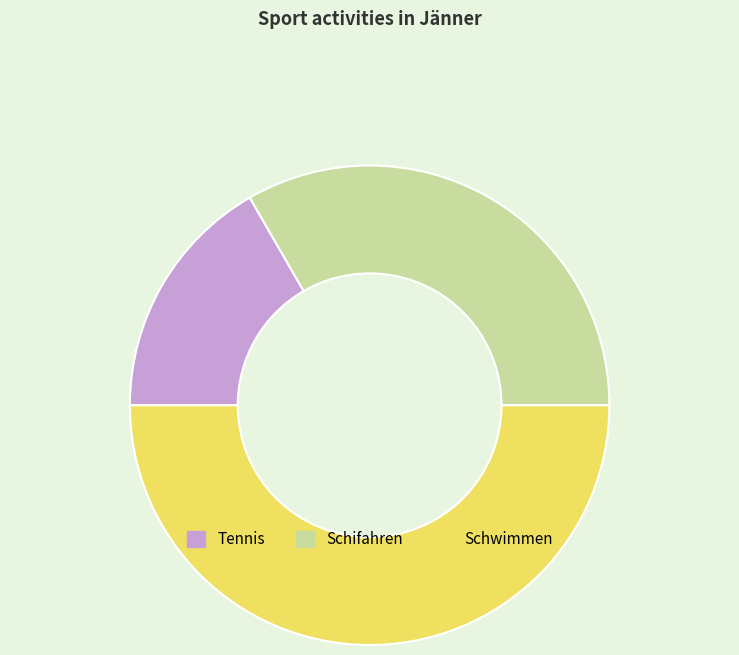

The Schwimmen slice represents 61% of the pie. True or false?

False